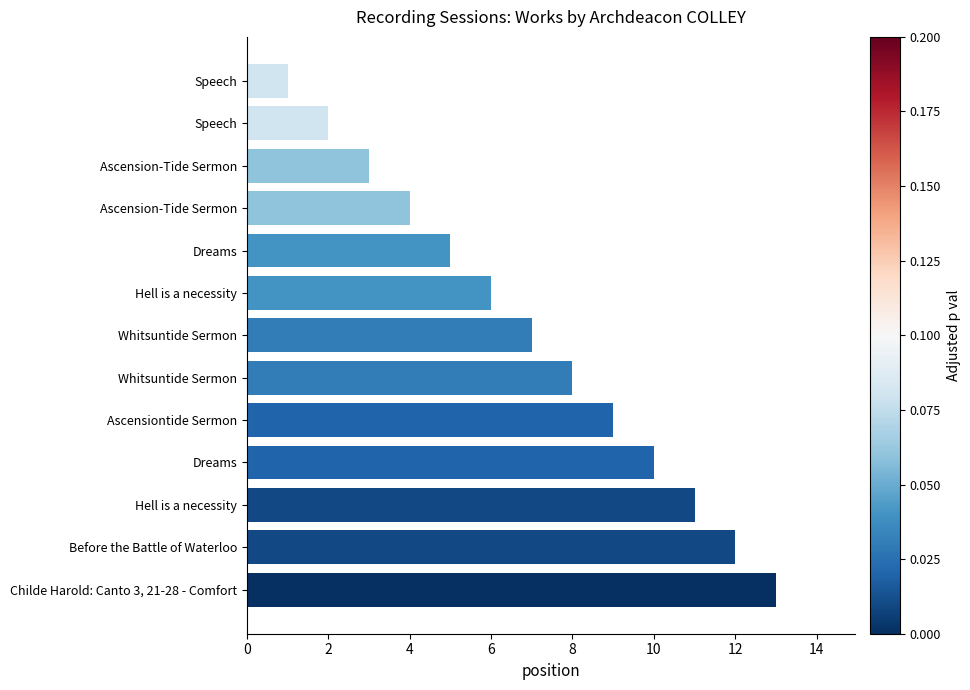

What is the average value?

7